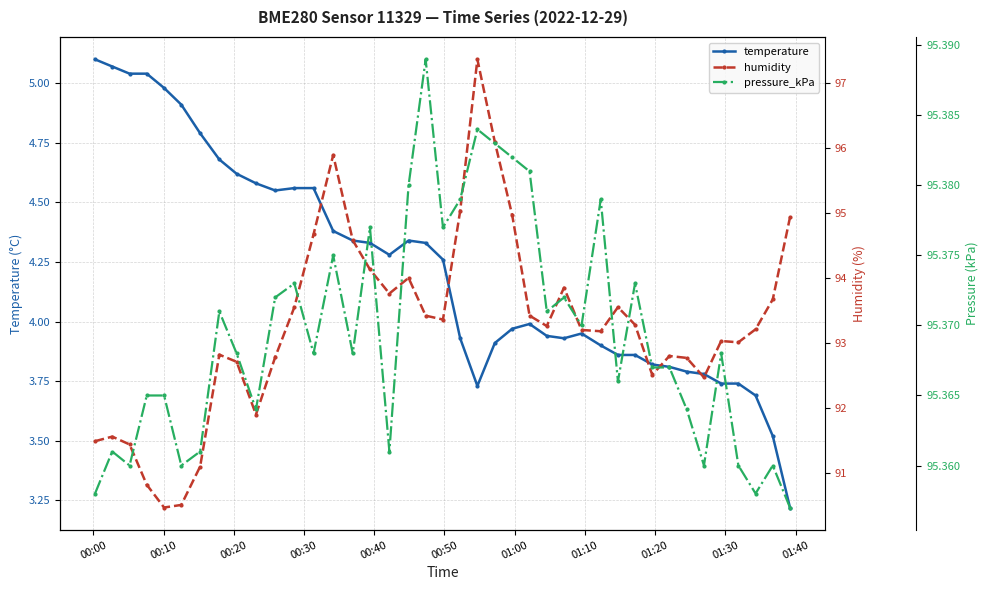

True or false: temperature has more than 1 interior local peaks.

True